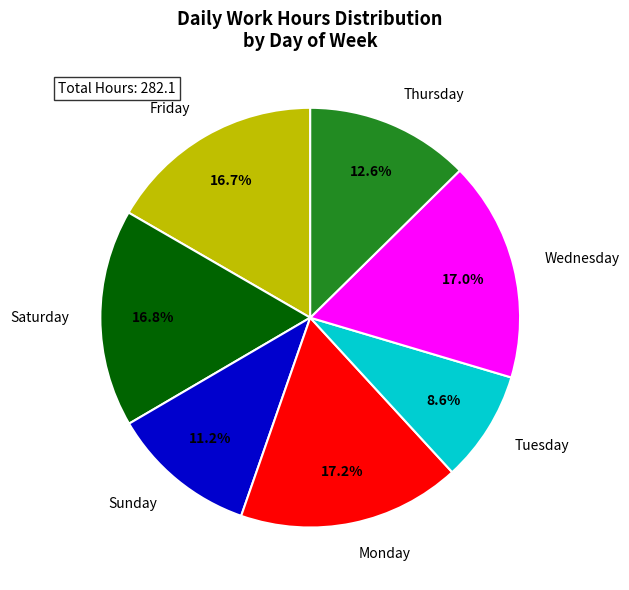

Count the number of slices in the pie.

7